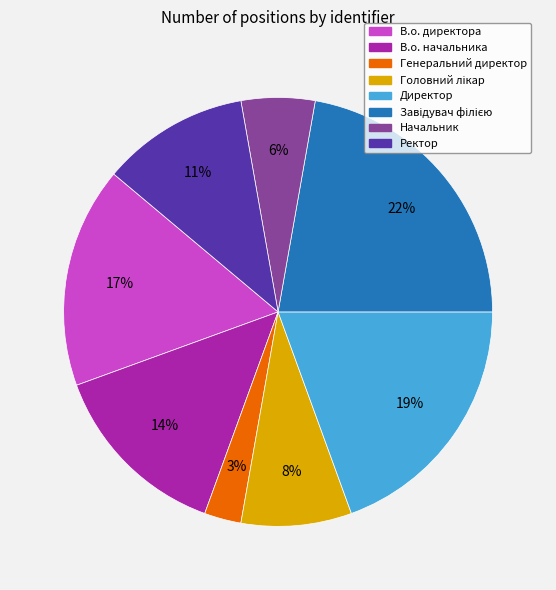

To the nearest percent, what is the difference between the Начальник and Генеральний директор slice percentages?

3%